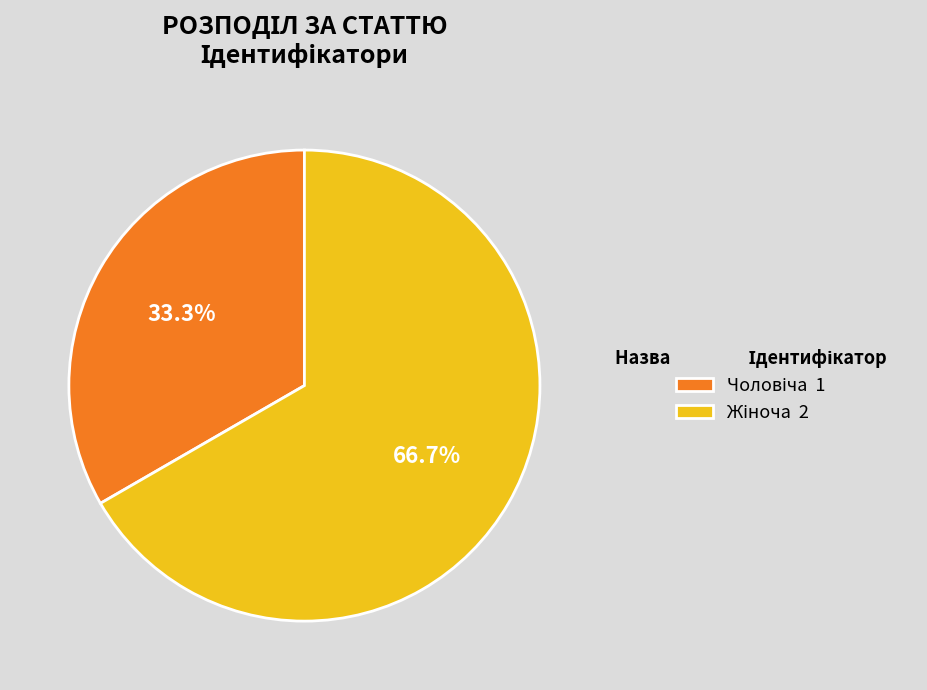

Is there any slice that represents more than half of the pie?

Yes